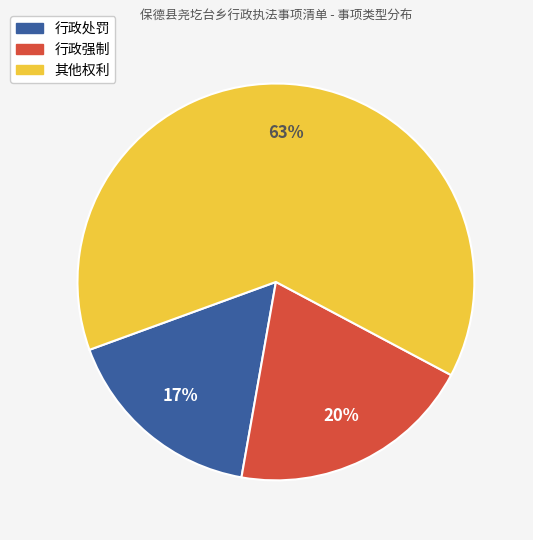

To the nearest percent, what is the difference between the 行政强制 and 行政处罚 slice percentages?

3%